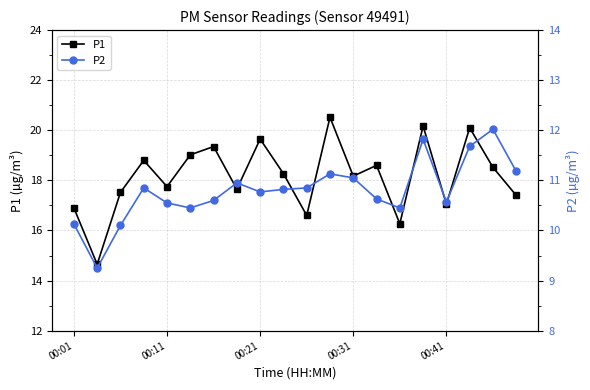

What is the spread (max minus min) of values at 18?

6.5